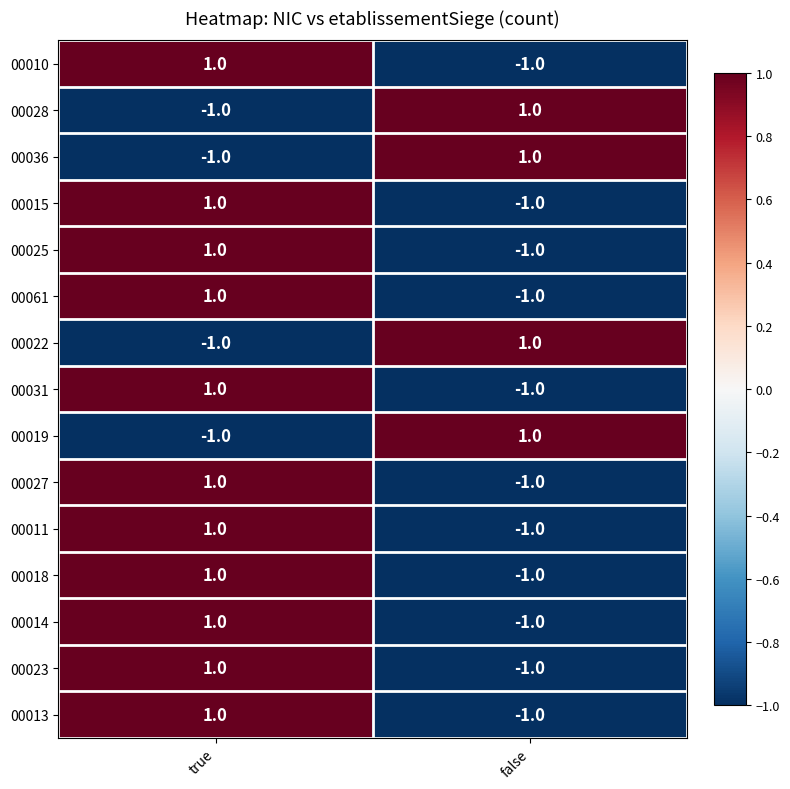

What is the total value across all series at false?

-7